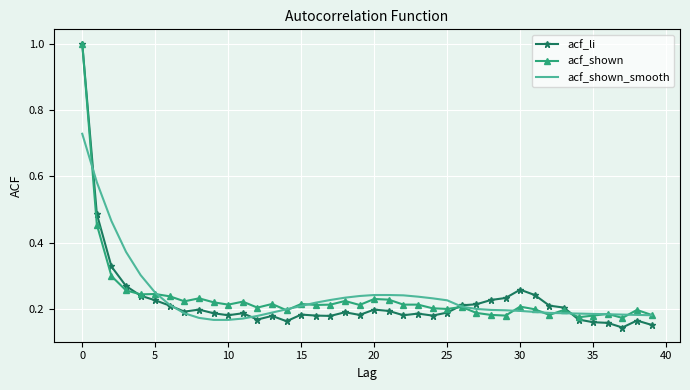

Which series has the widest spread of values?

acf_li